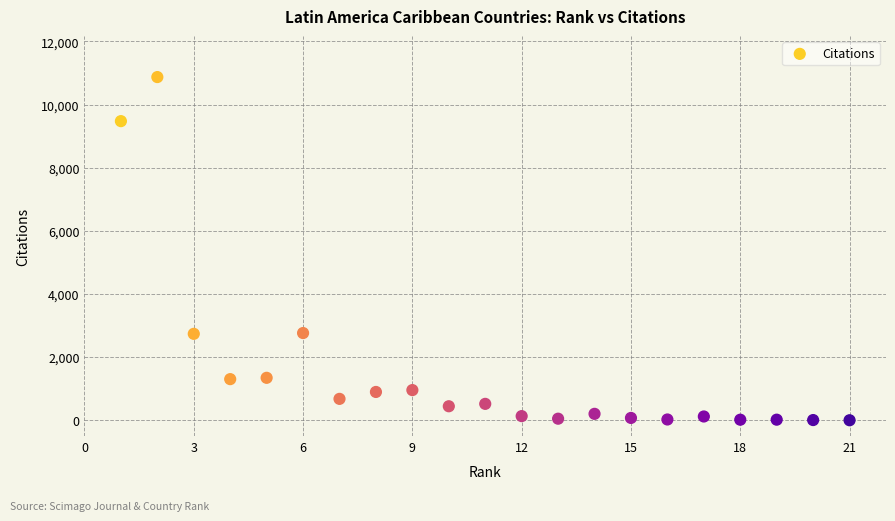

What is the range of X values (max minus min)?

20